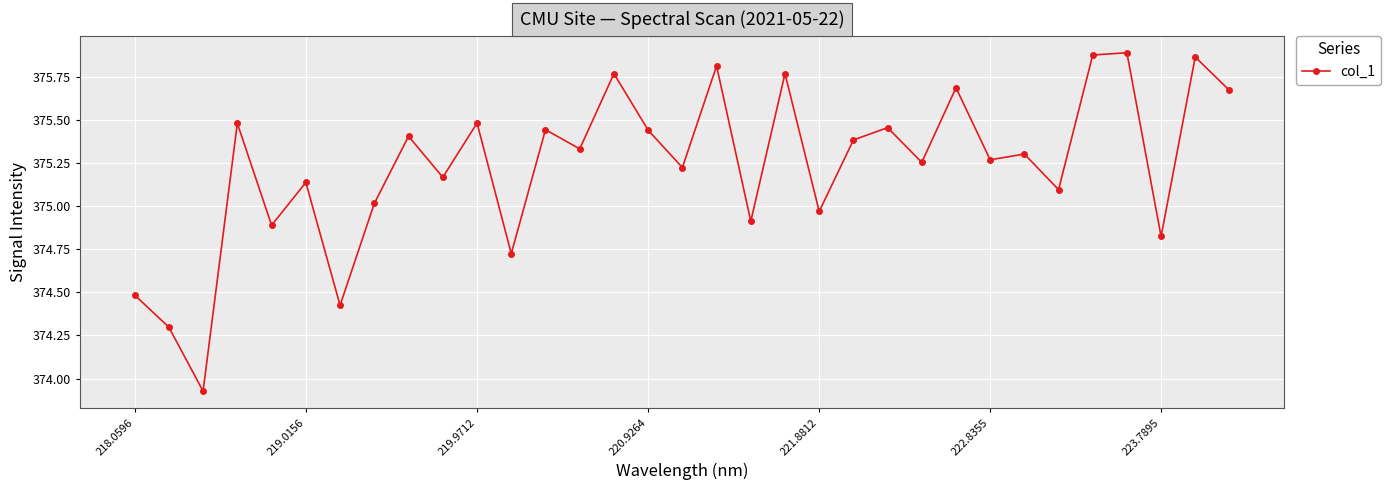

What is the difference between the maximum and minimum values?

2.0